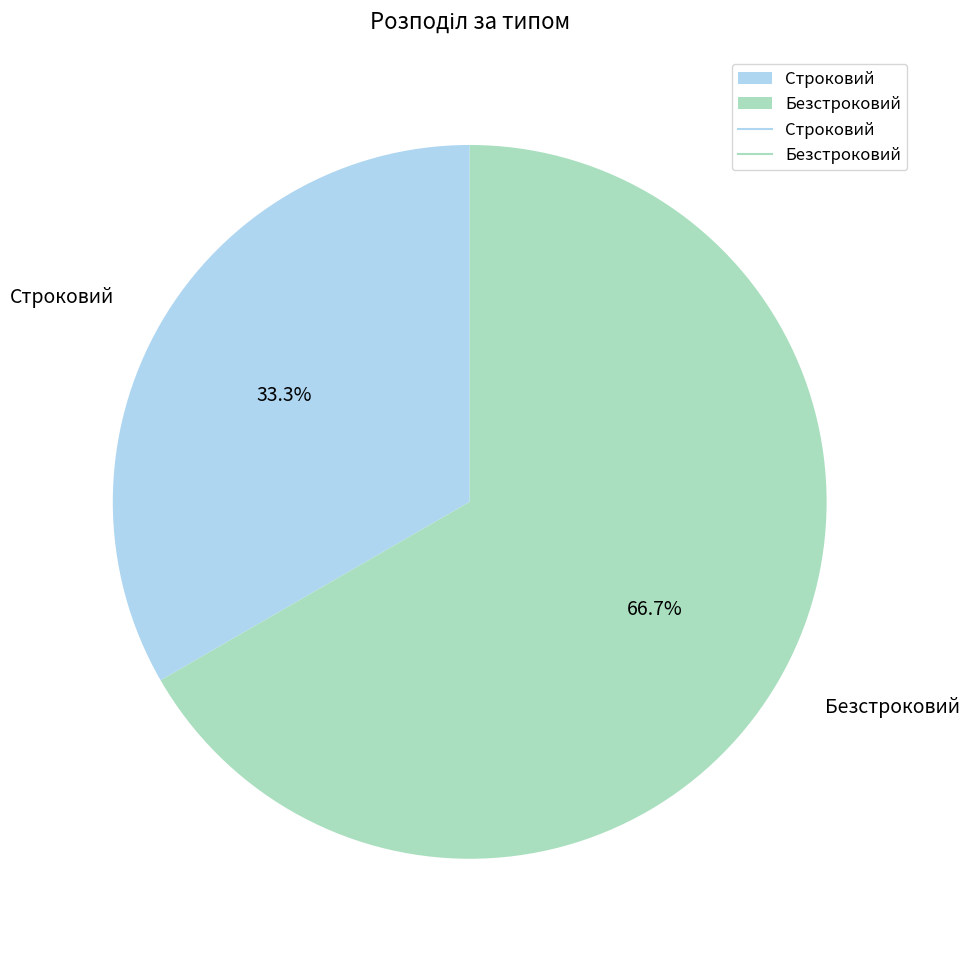

Does Безстроковий represent more than half of the total?

Yes